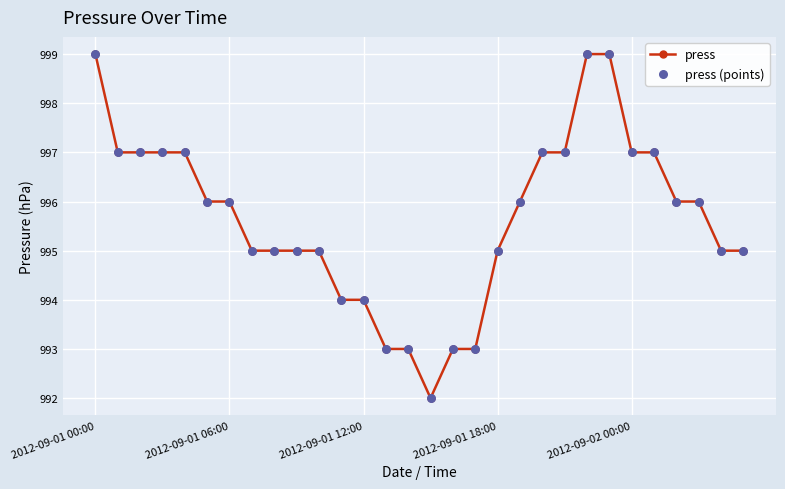

What is the smallest value displayed?

992